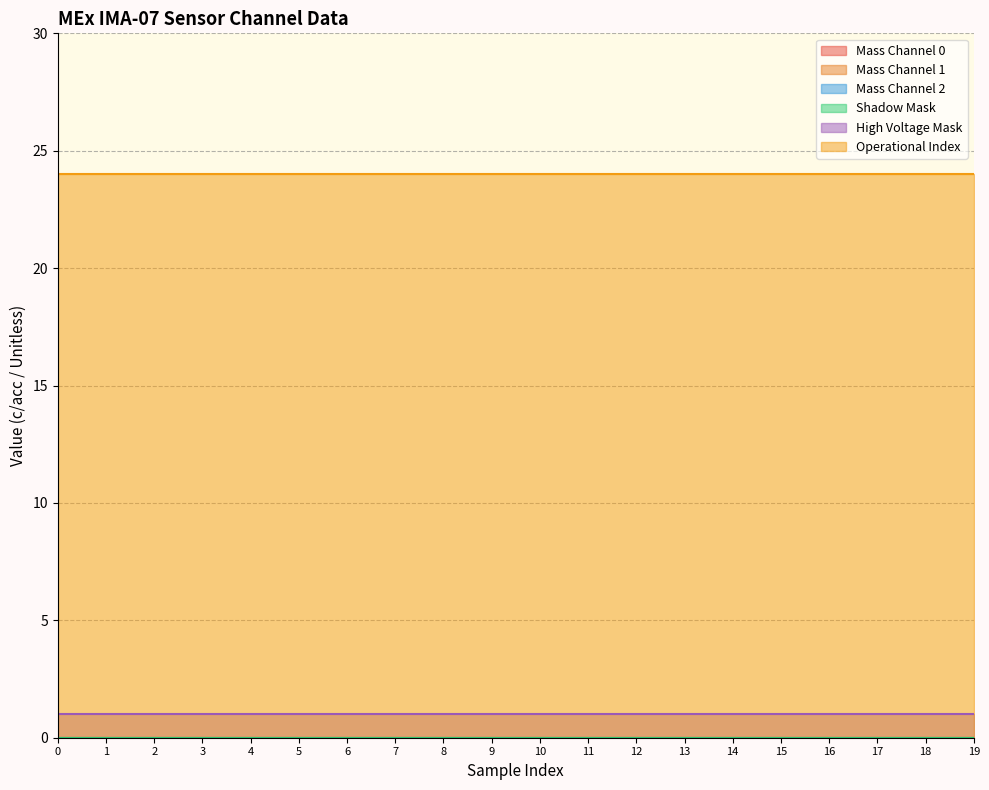

Is the value of Mass Channel 2 at 11 greater than the value of Mass Channel 0 at 13?

No